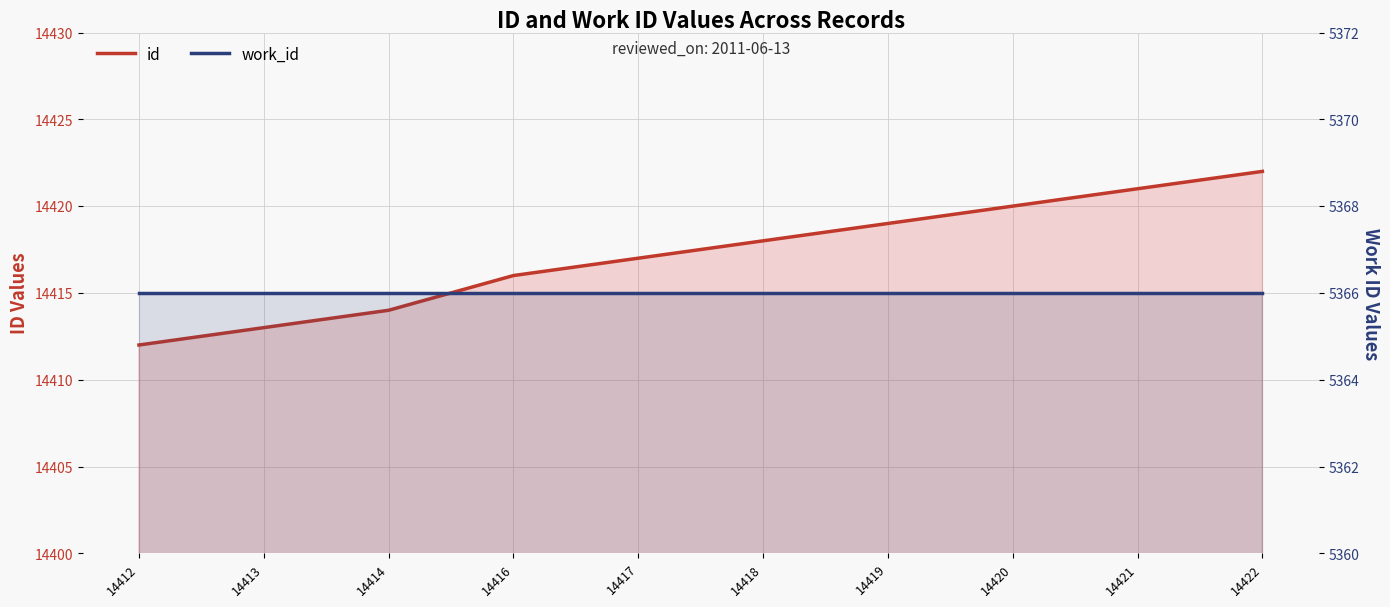

What is the greatest value displayed?

14422